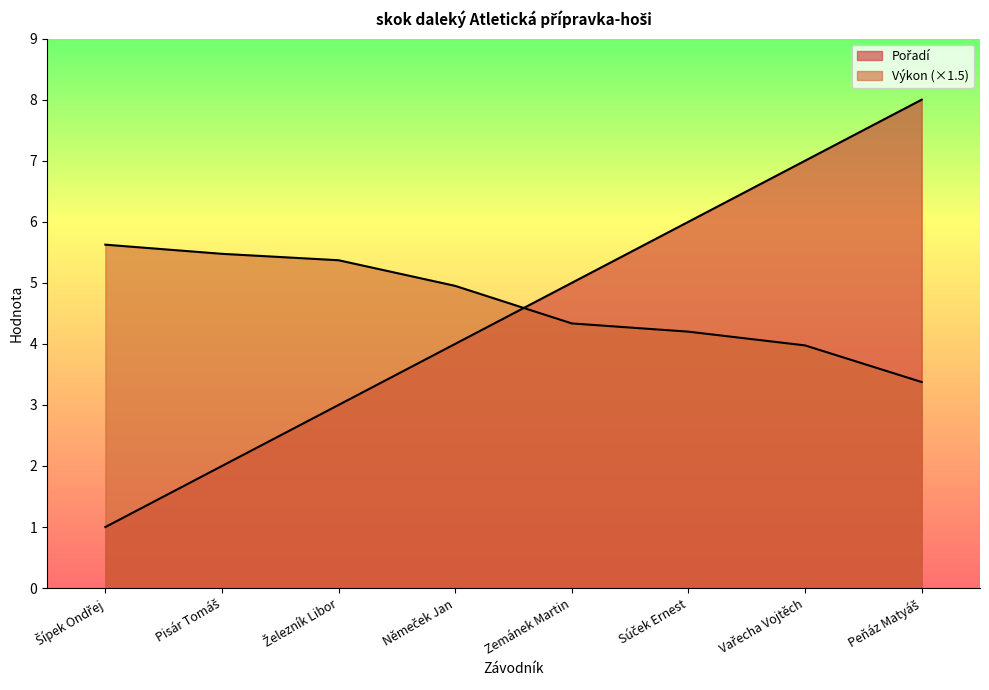

At which category does the chart reach its minimum across all series?

Šípek Ondřej